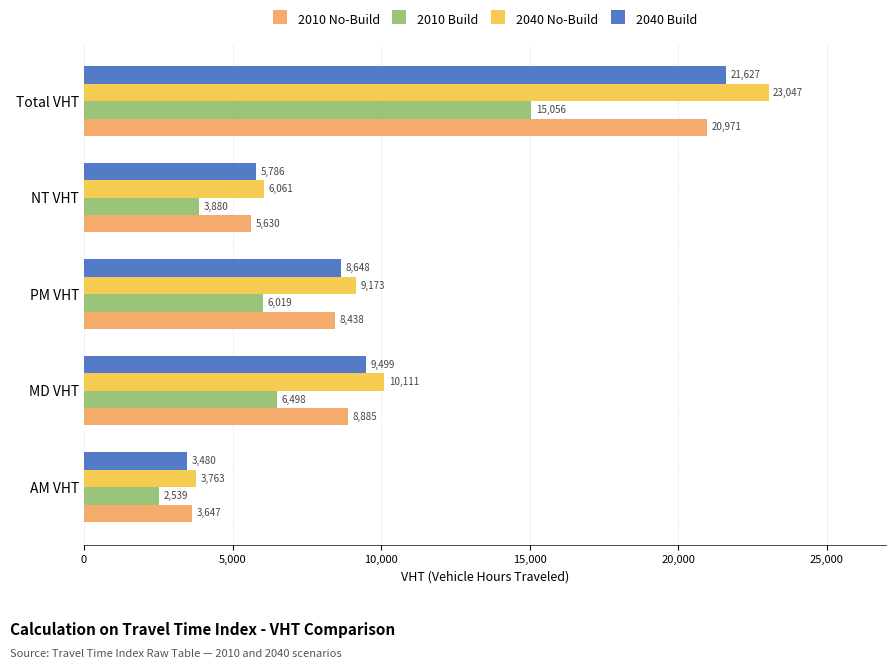

What is the lowest value of the 2010 Build series?

2538.6